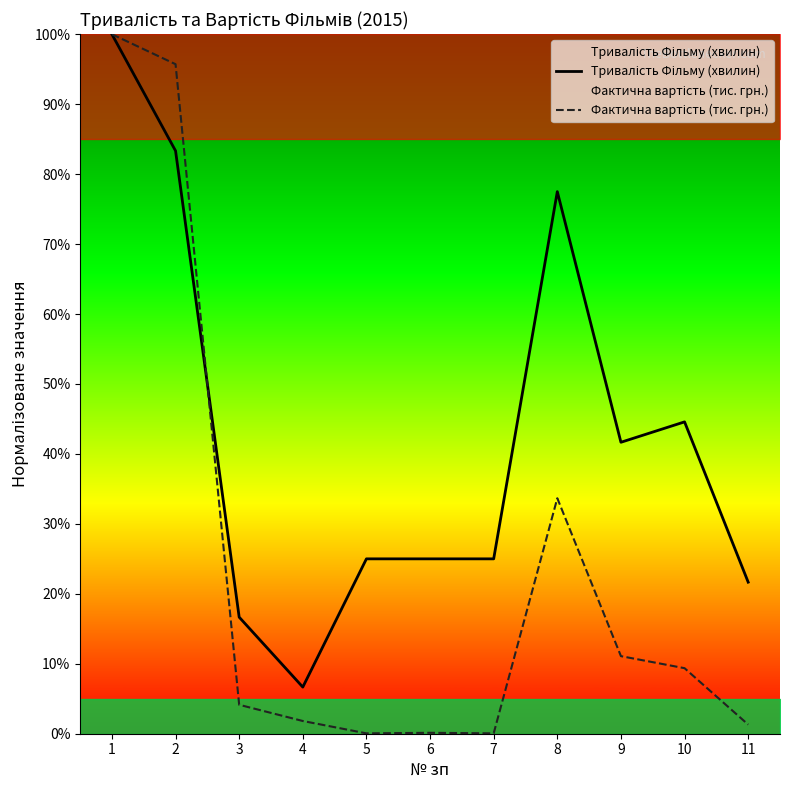

At which label does Фактична вартість (тис. грн.) reach its minimum?

5